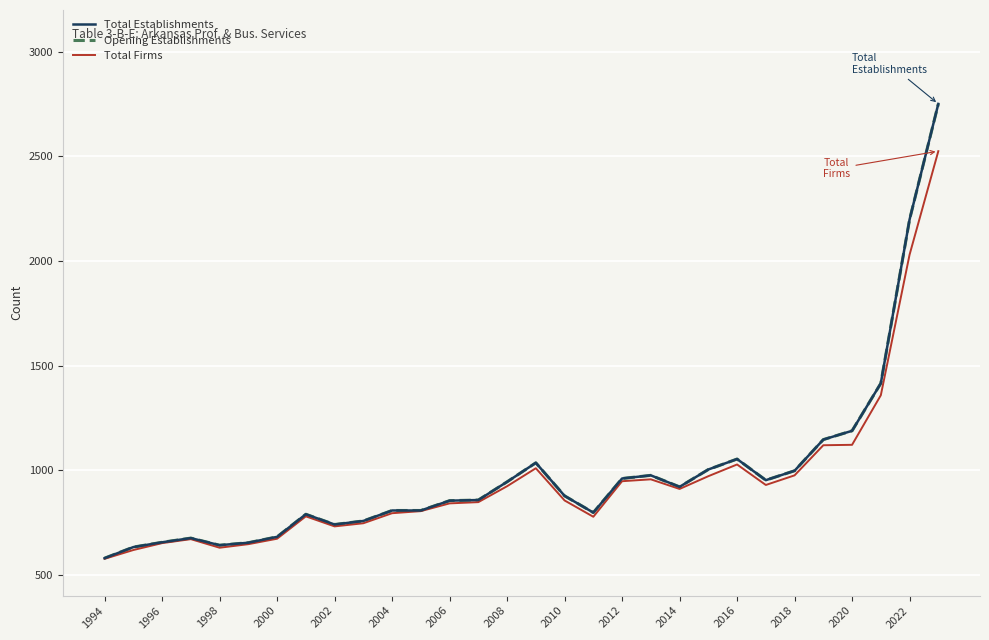

Which series has the largest total across all categories?

Total Establishments